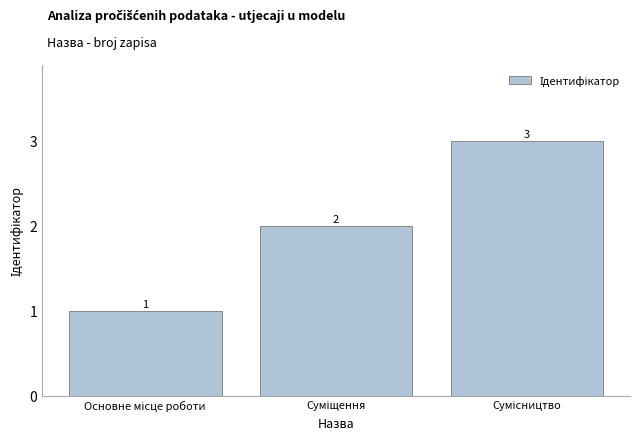

What is the value of the 2nd bar from the left?

2